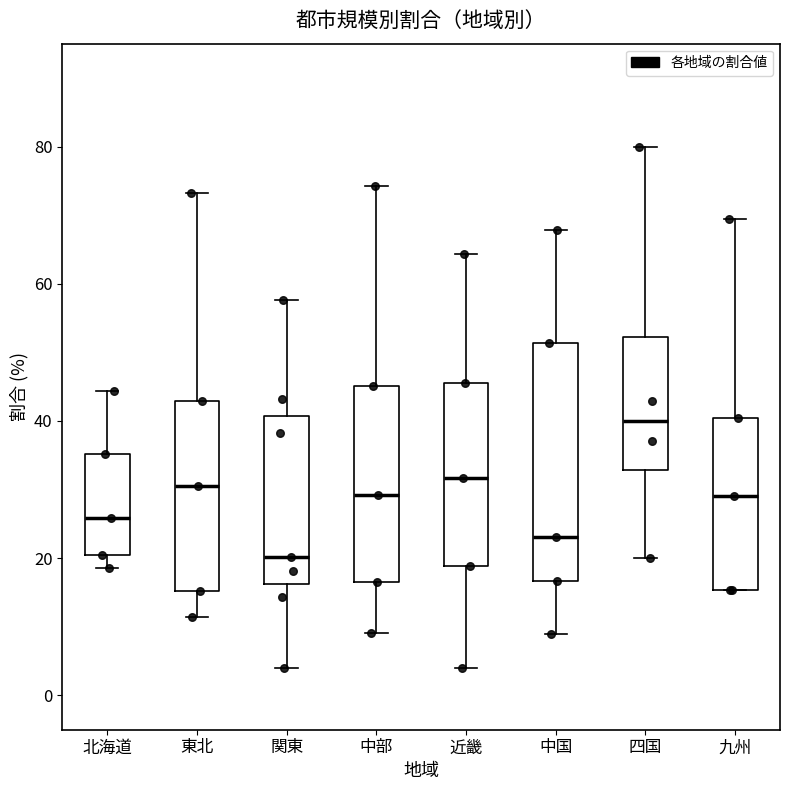

Where does the median line of the box for 関東 sit on the y-axis? The values are not printed on the chart, so give them approximately, as read against the axis.

20